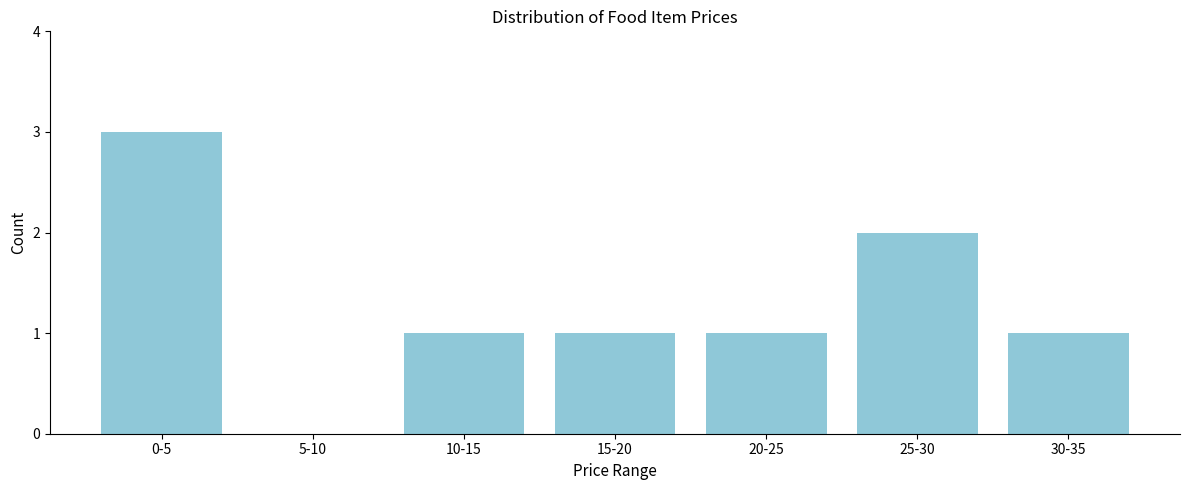

Reading left to right, what are all the values shown in this chart?

0-5=3	5-10=0	10-15=1	15-20=1	20-25=1	25-30=2	30-35=1